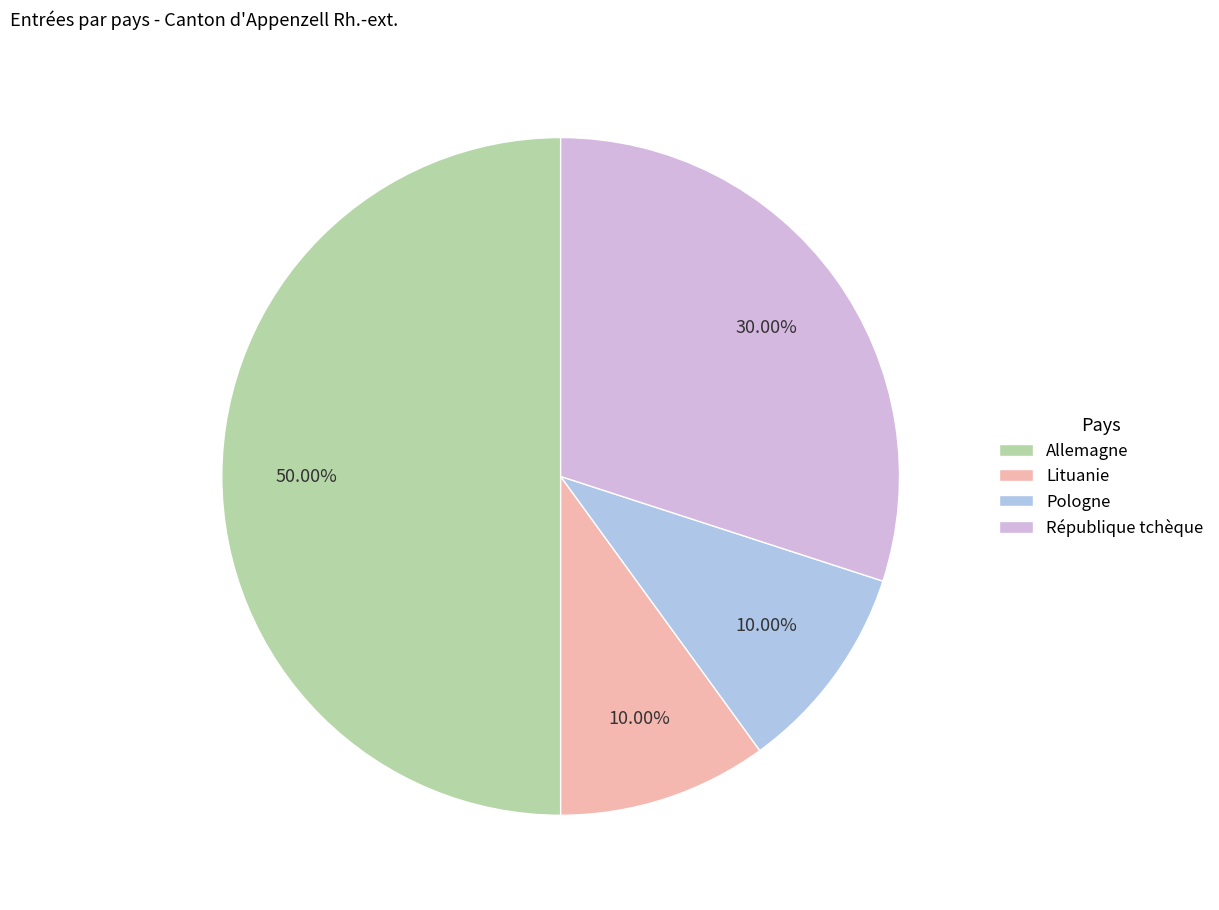

What is the ratio of the value at Allemagne to the value at Pologne?

5.0